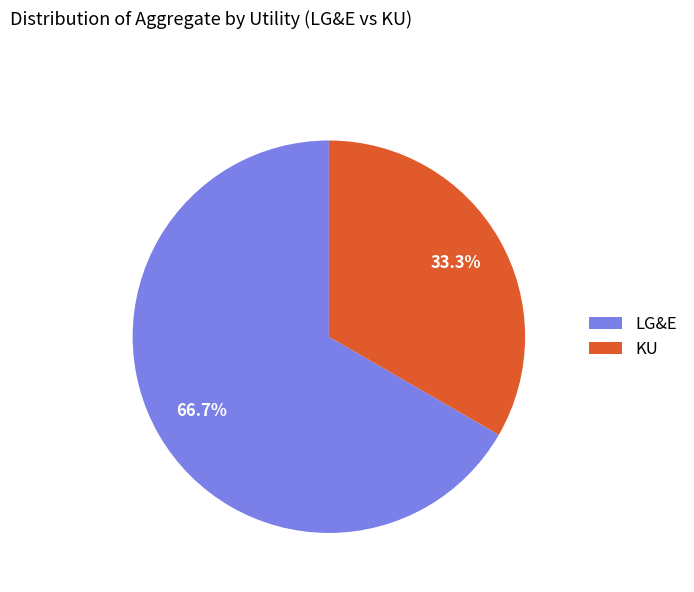

To the nearest percent, what is the combined percentage of KU and LG&E?

100%